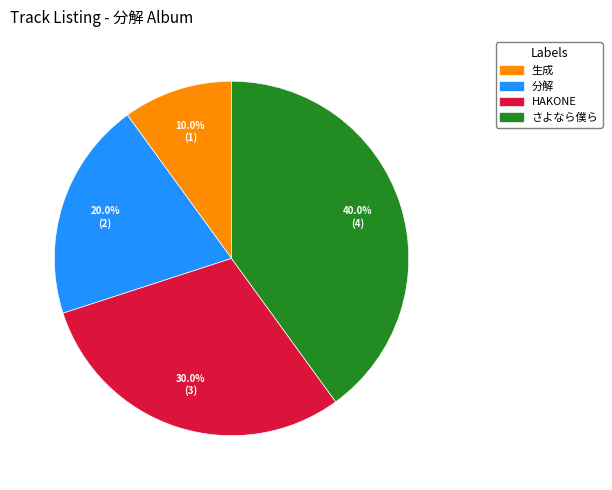

How many slices are in this pie chart?

4